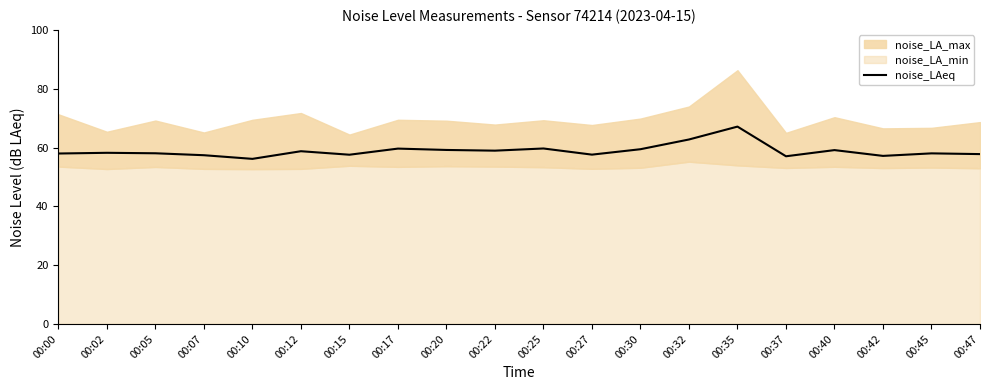

What is the difference between the second highest and second lowest values?

5.7